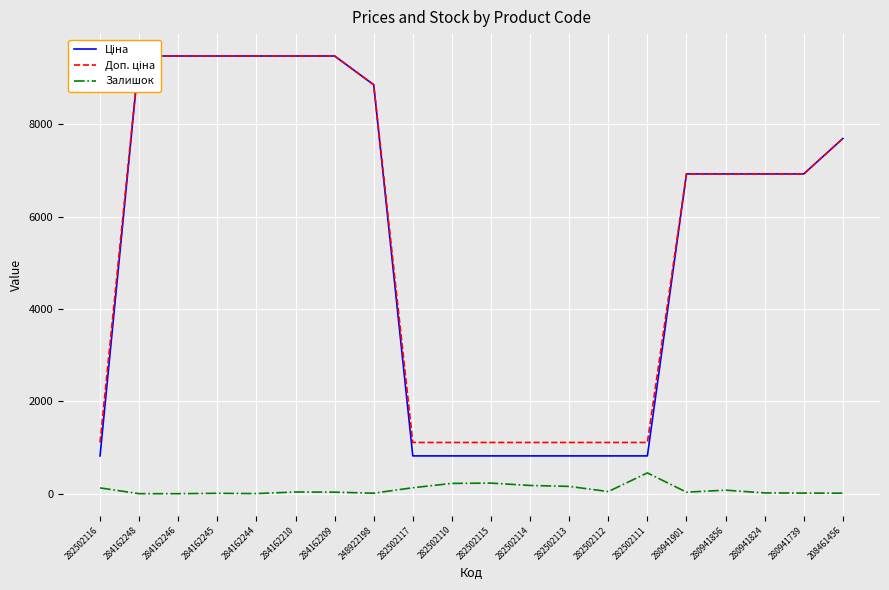

At which category is the sum across all series the highest?

284162210